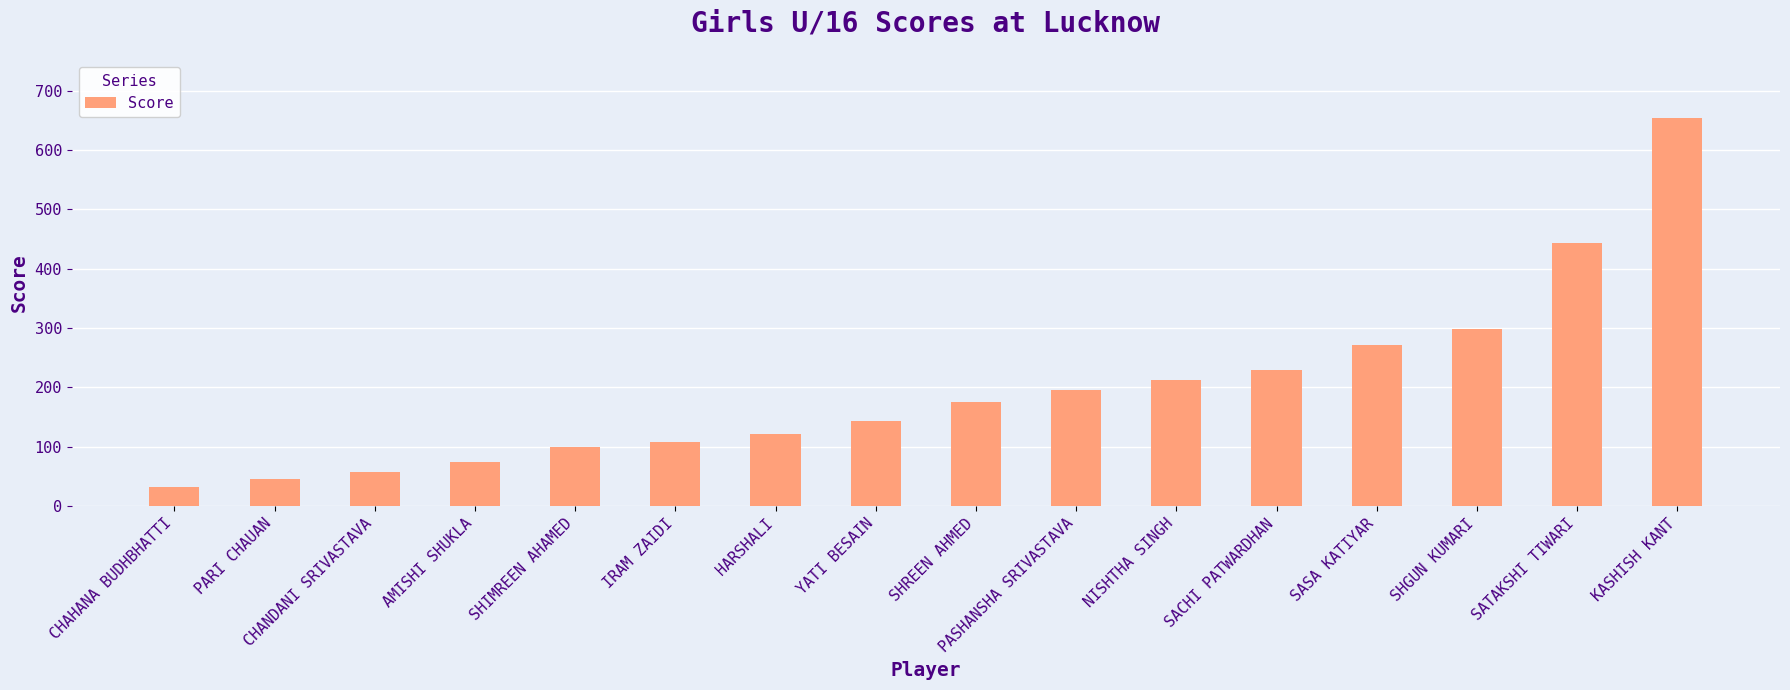

The value at SHGUN KUMARI is 299. True or false?

True